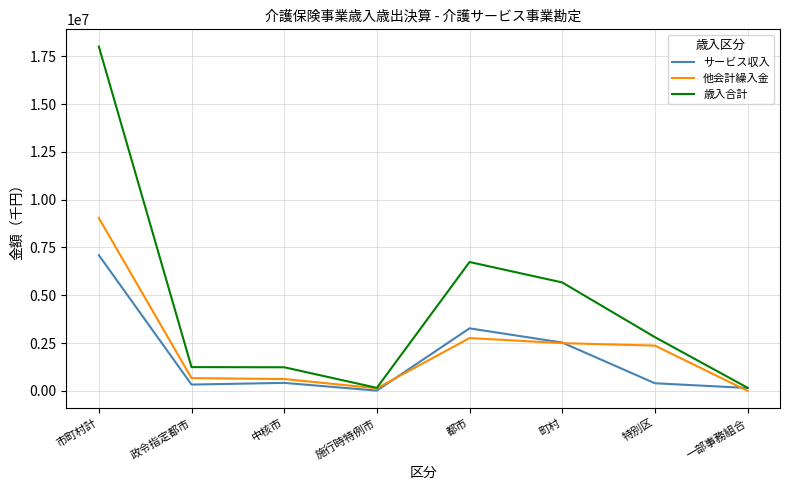

Does the chart display data point markers on the line(s)?

No